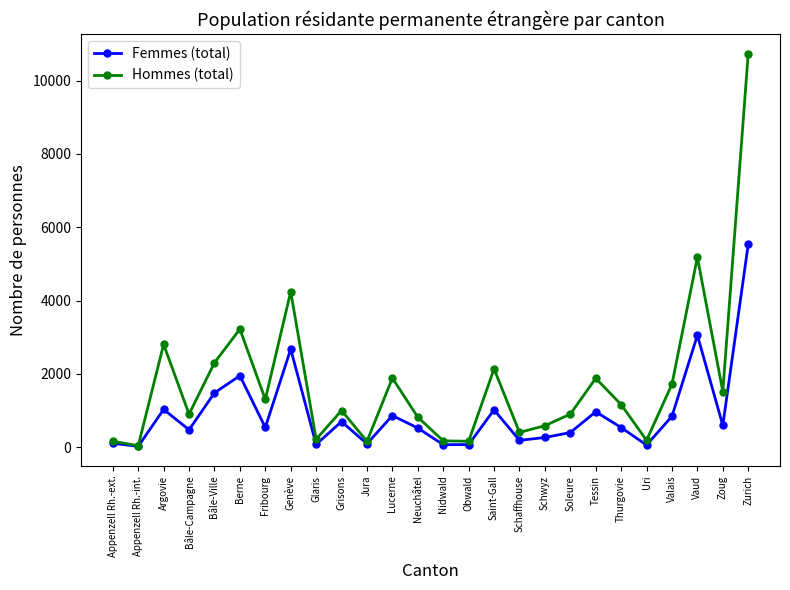

What is the difference between the Hommes (total) values at Soleure and Uri?

716